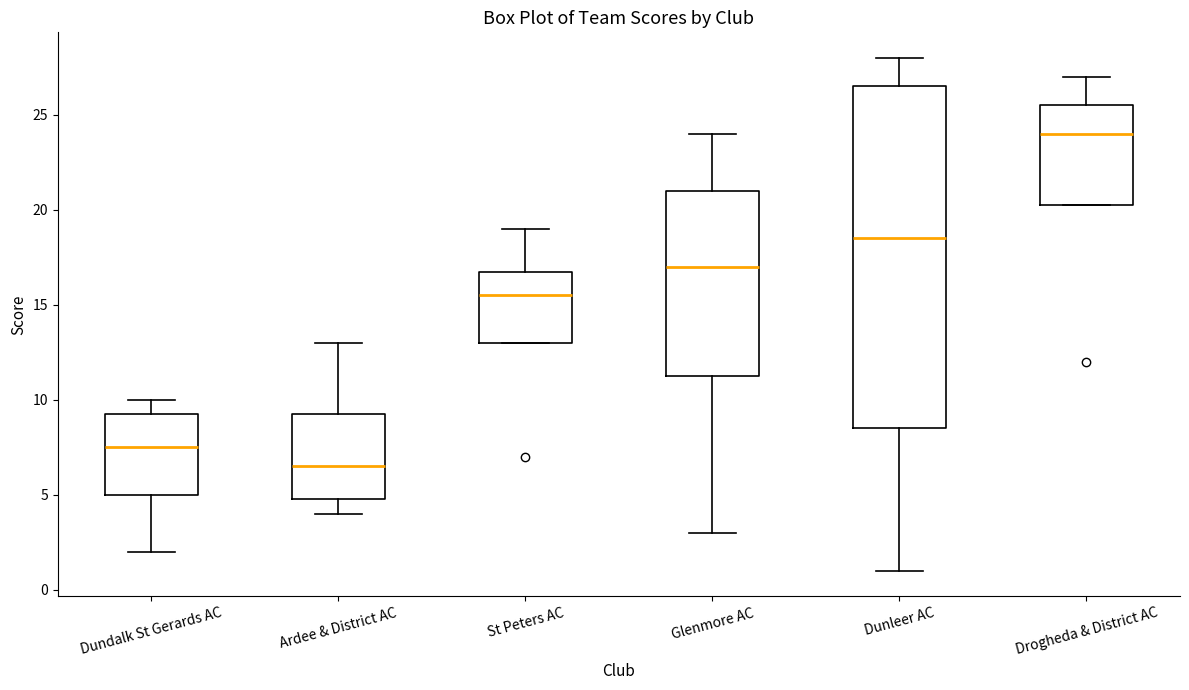

Reading left to right, read every box against the y-axis: the position of its median line, the range the box covers, and the ends of its whiskers. The values are not printed on the chart, so give them approximately, as read against the axis.

Dundalk St Gerards AC: median 7.5, box 5.0 to 9.5, whiskers 2.0 to 10.0
Ardee & District AC: median 6.5, box 5.0 to 9.5, whiskers 4.0 to 13.0
St Peters AC: median 15.5, box 13.0 to 17.0, whiskers 13.0 to 19.0
Glenmore AC: median 17.0, box 11.5 to 21.0, whiskers 3.0 to 24.0
Dunleer AC: median 18.5, box 8.5 to 26.5, whiskers 1.0 to 28.0
Drogheda & District AC: median 24.0, box 20.5 to 25.5, whiskers 20.5 to 27.0